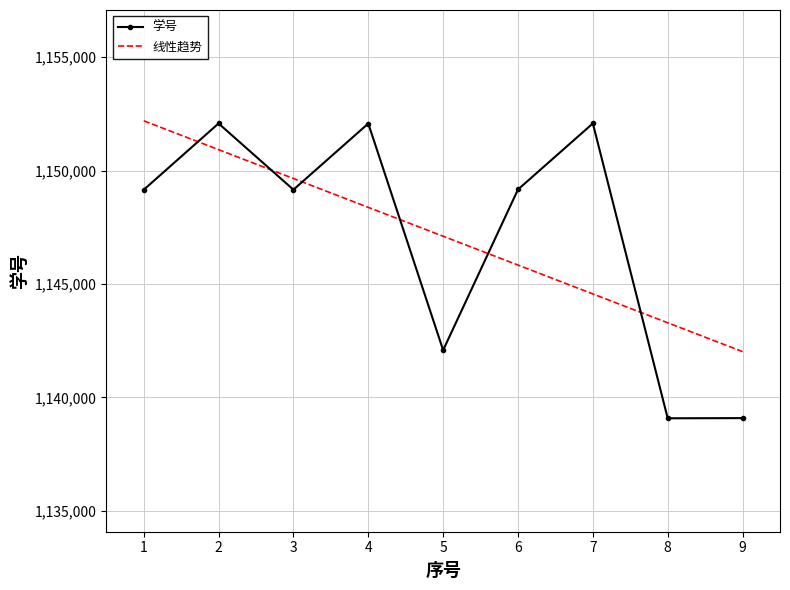

What is the difference between the maximum and minimum values?

12998